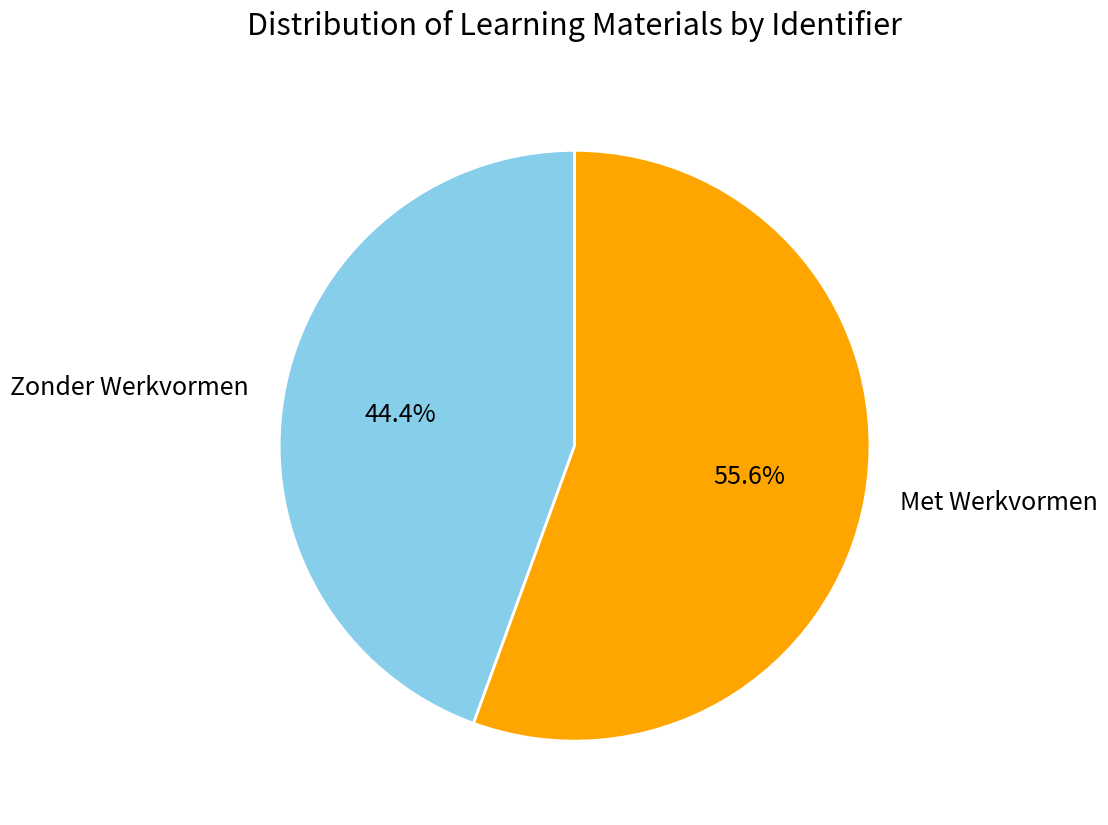

What is the total percentage of Met Werkvormen and Zonder Werkvormen?

100.0%